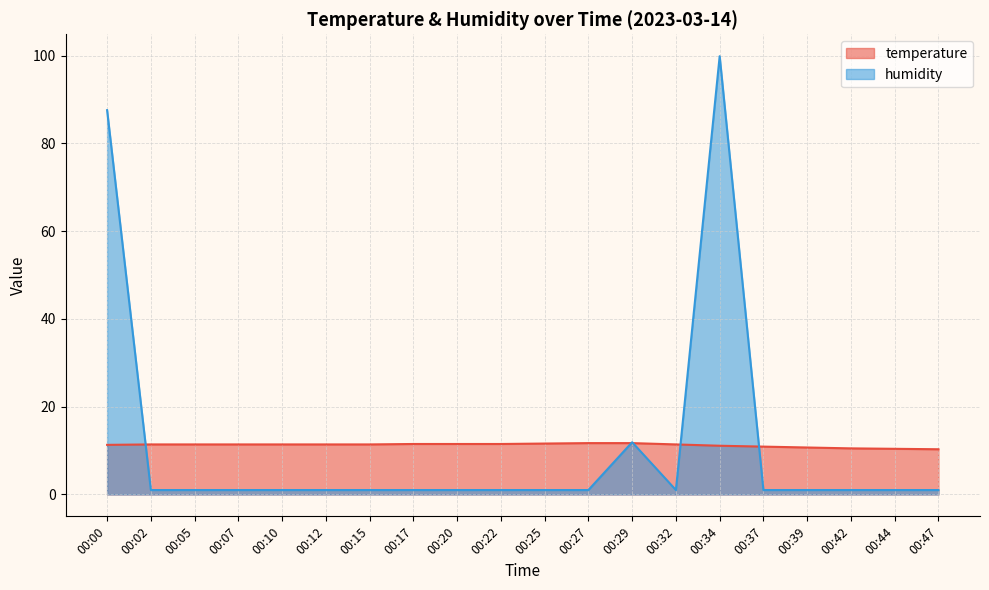

True or false: humidity has more than 1 points higher than both neighbors.

True